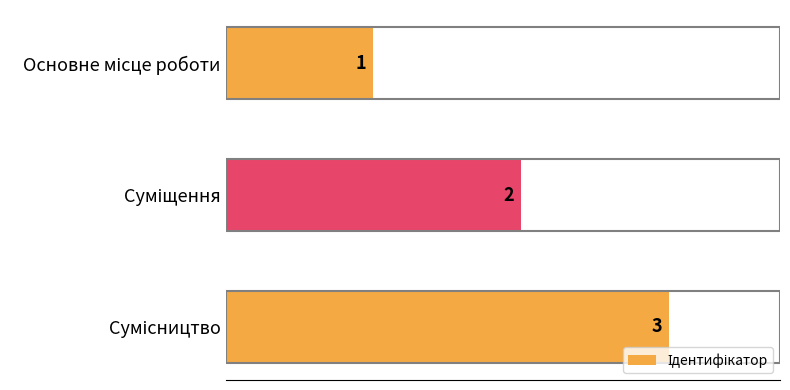

Does the chart contain stacked bars?

No